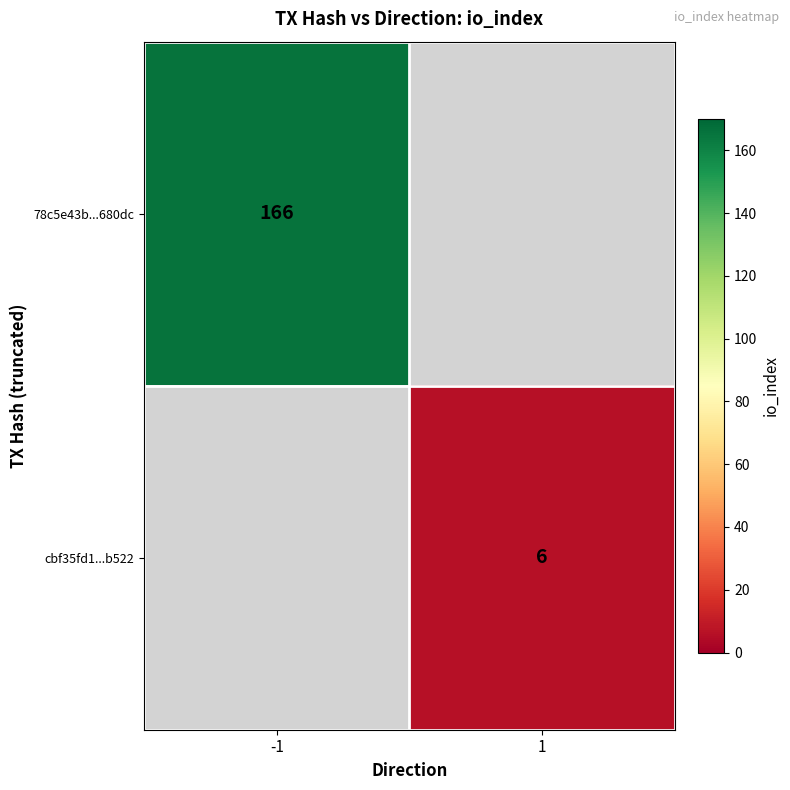

The value of 78c5e43b...680dc at -1 is 250. True or false?

False